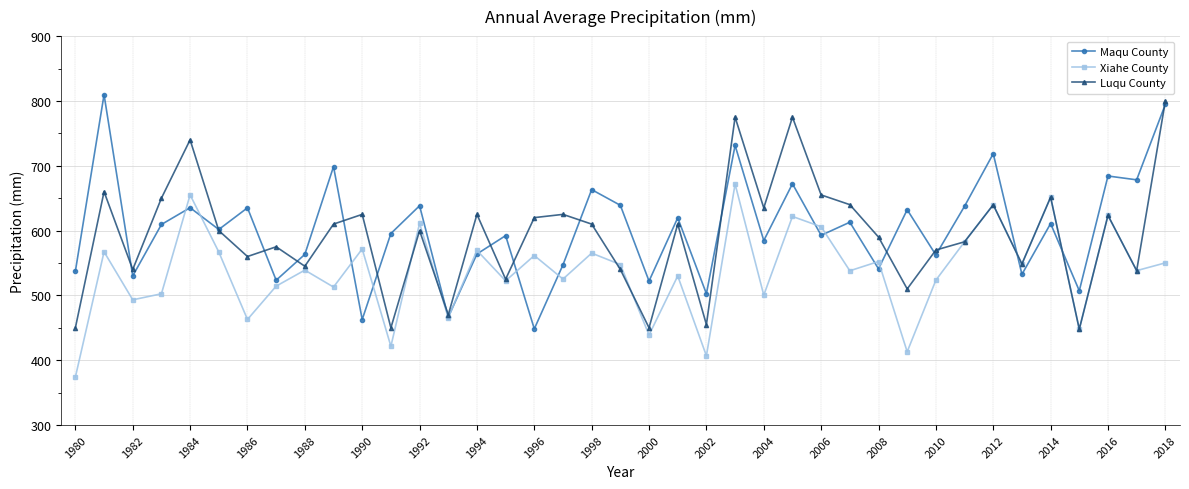

What is the minimum value for Maqu County?

448.4